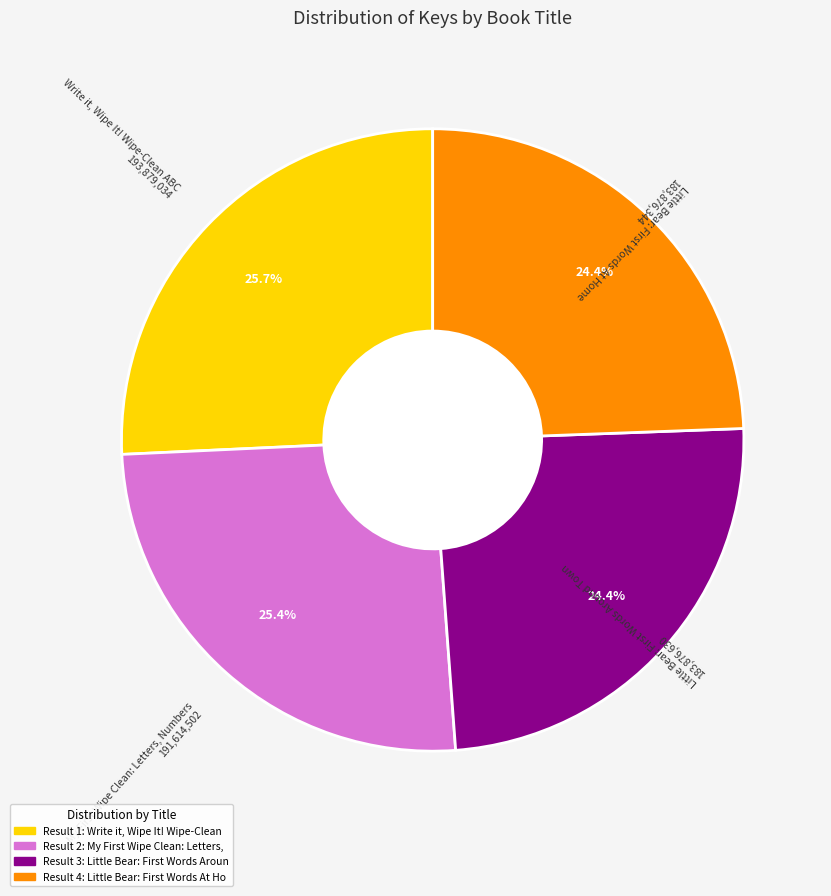

What portion of the pie excludes Write it, Wipe It! Wipe-Clean ABC?

74.3%